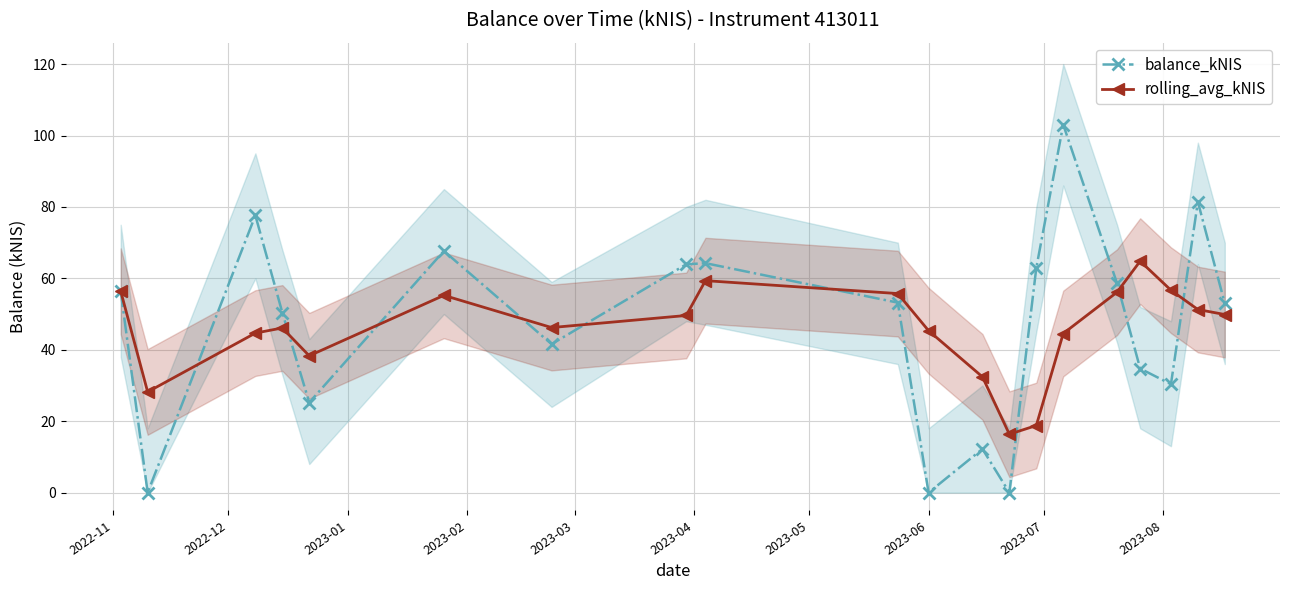

What is the lowest value of the rolling_avg_kNIS series?

16.4